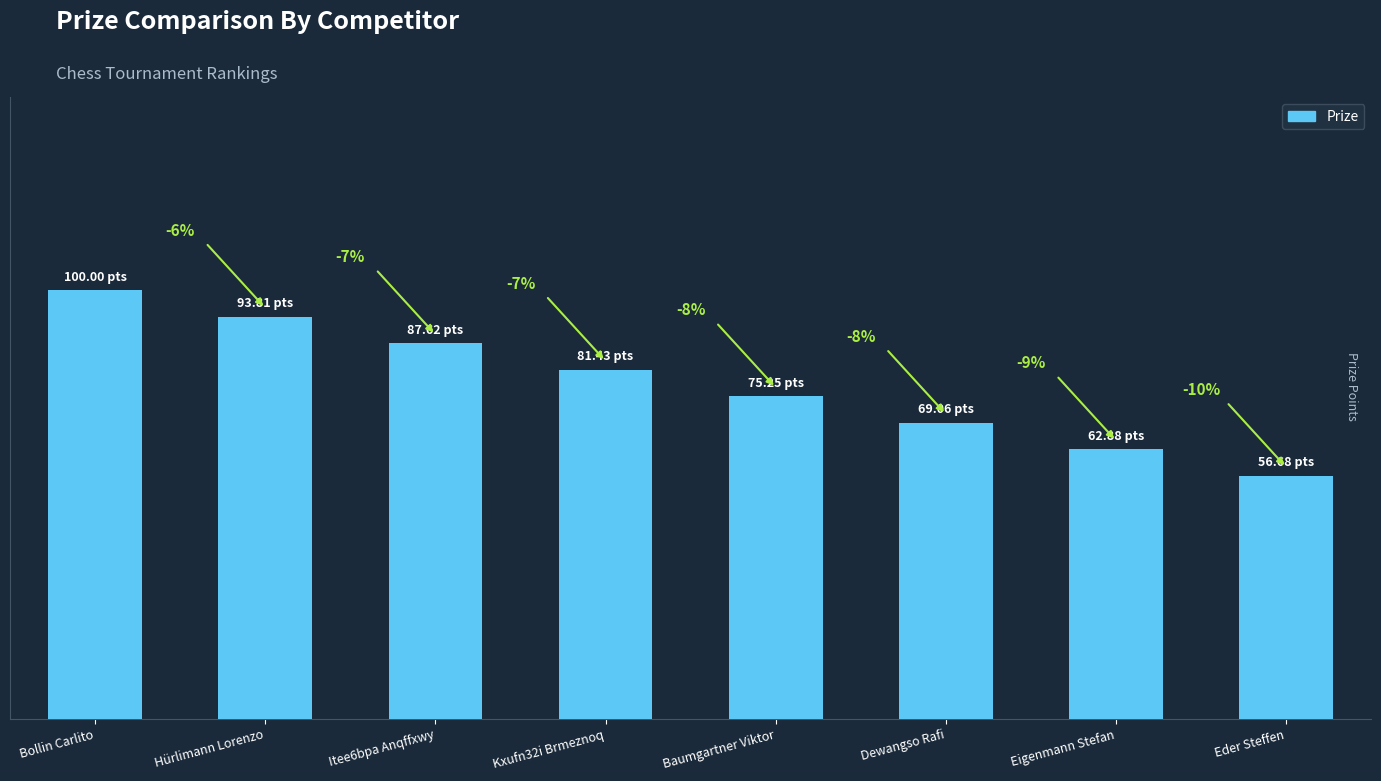

Are the bars horizontal?

No